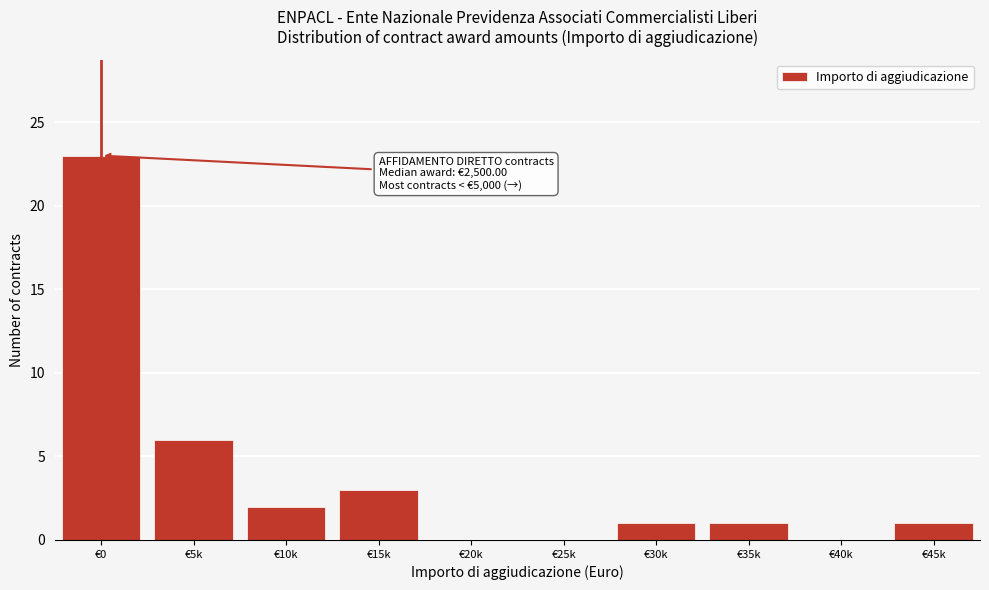

Reading left to right, extract all data points from this chart.

€0=23	€5k=6	€10k=2	€15k=3	€20k=0	€25k=0	€30k=1	€35k=1	€40k=0	€45k=1